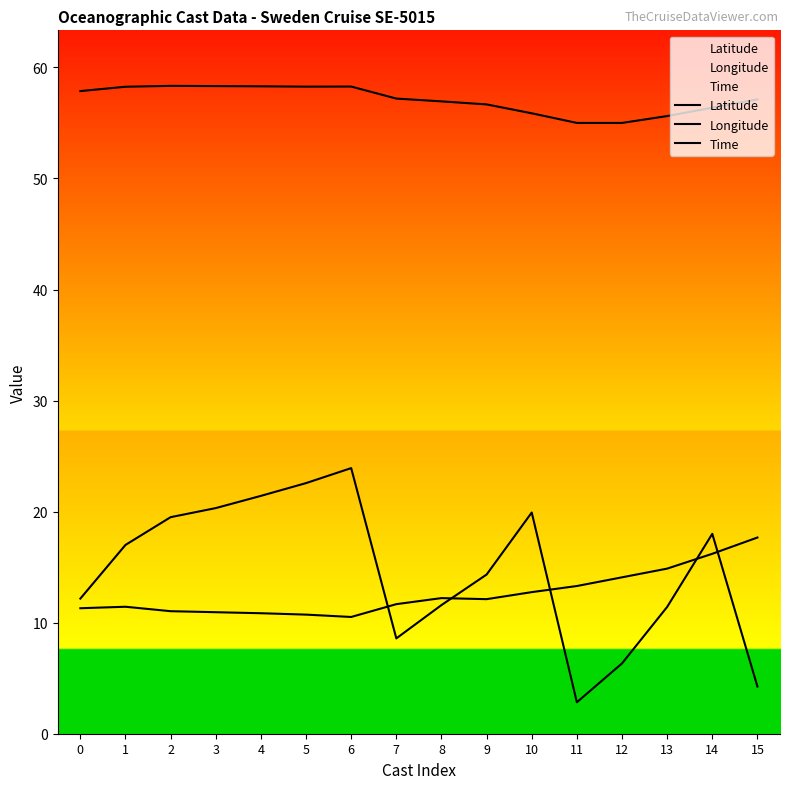

Which label corresponds to the largest value in the chart?

2